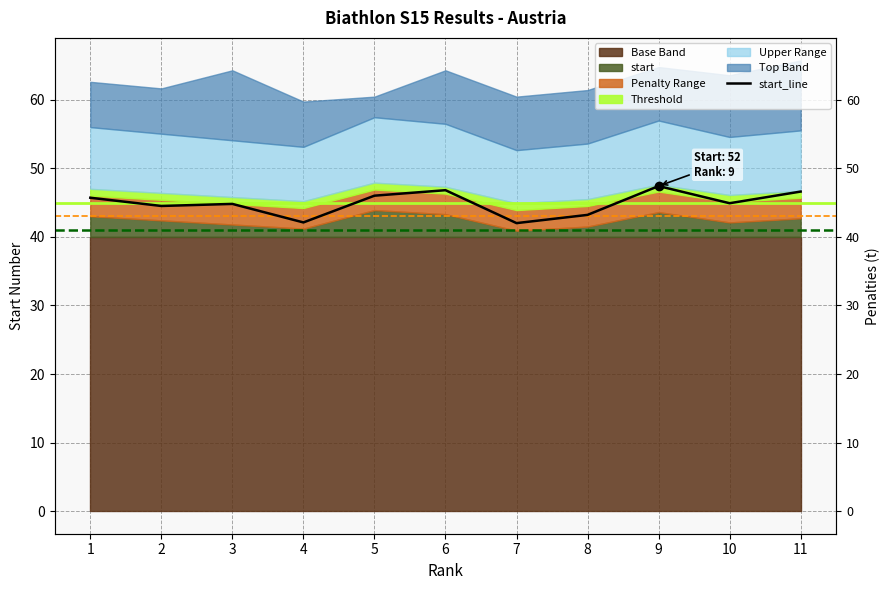

True or false: the data shows 42.0 at 7.

True